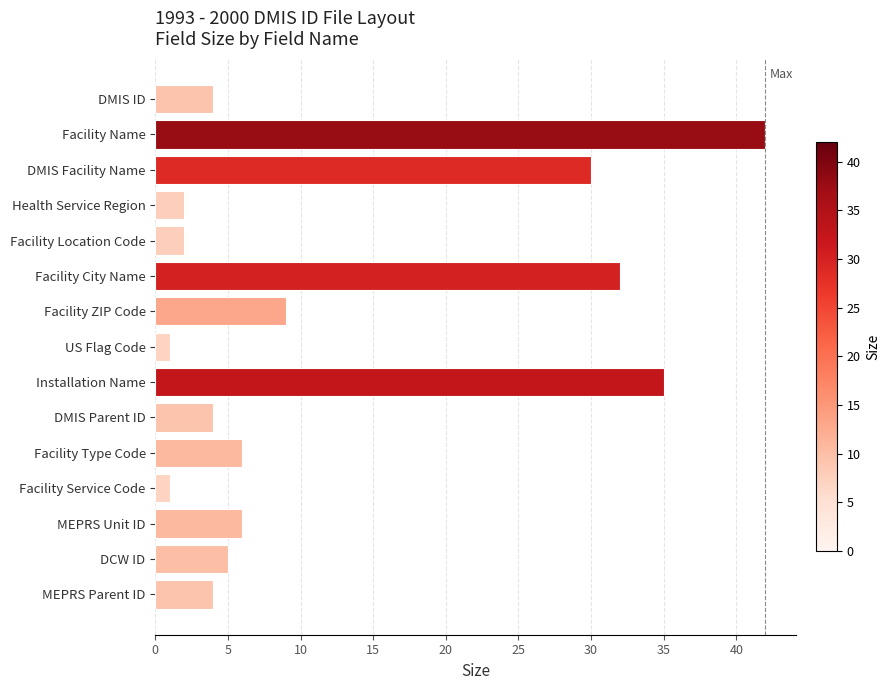

What is the maximum value shown in the chart?

42